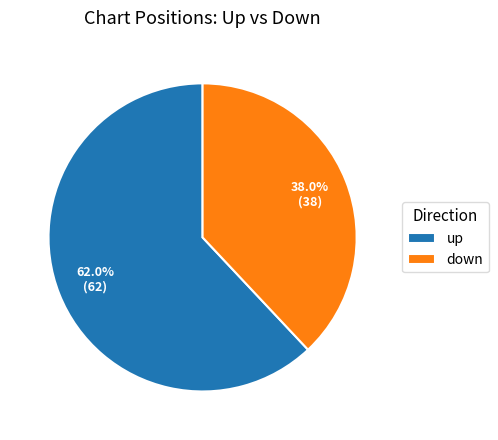

Which has a higher value, up or down?

up